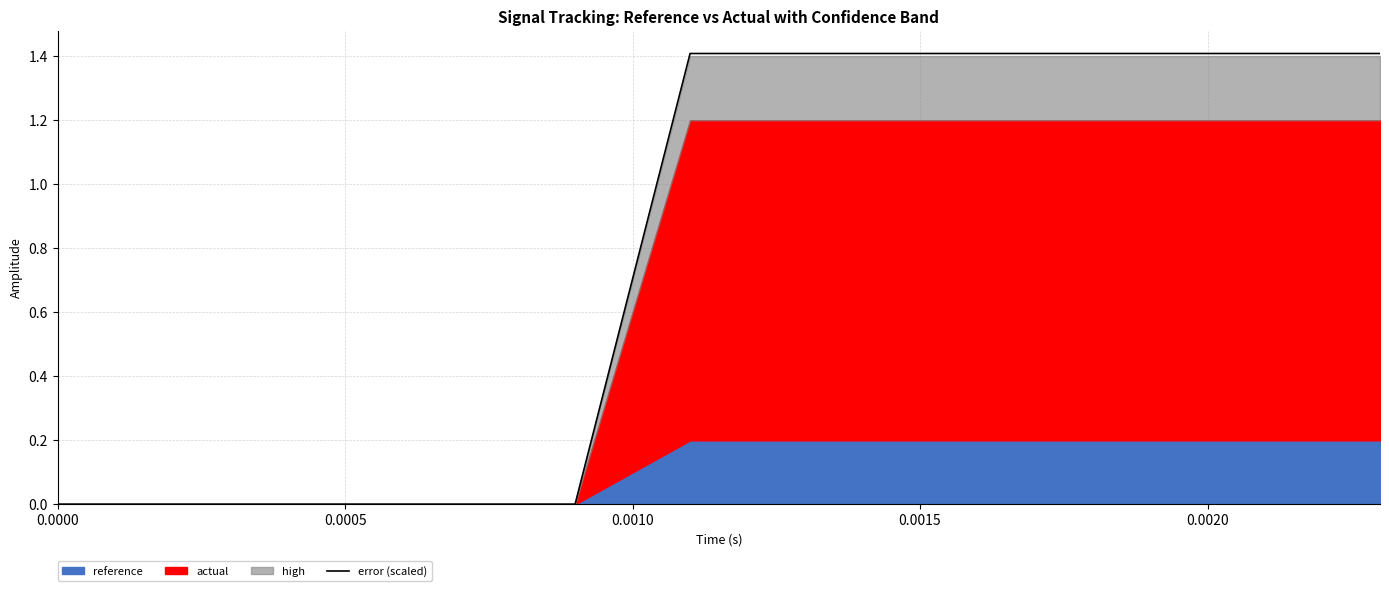

What is the maximum value for error (scaled)?

1.4